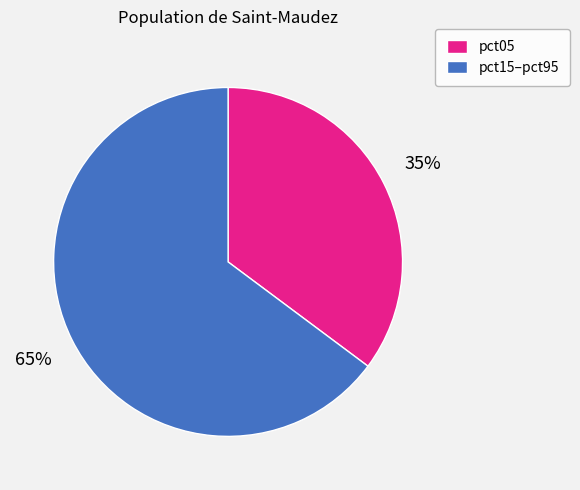

To the nearest percent, what portion does pct15–pct95 represent?

65%